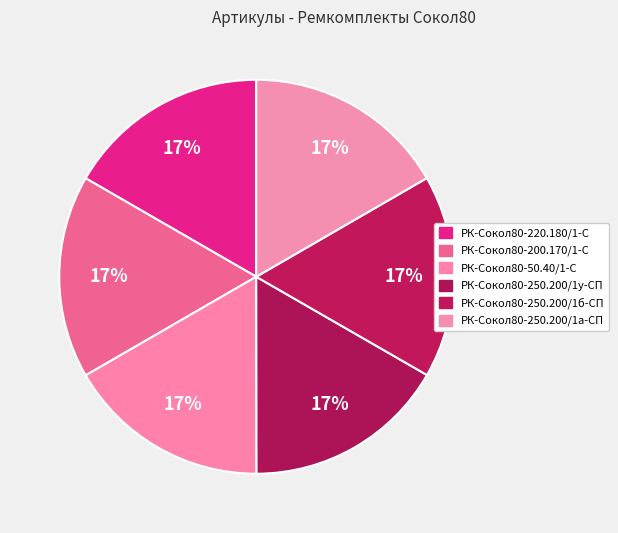

To the nearest percent, what is the average slice percentage?

17%